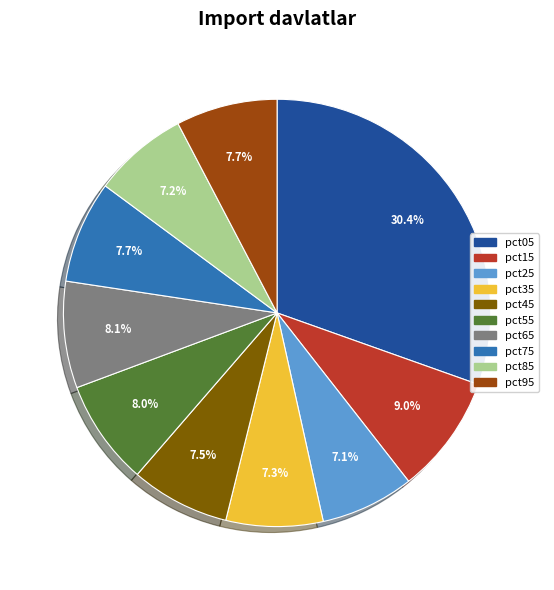

How much of the chart is everything except pct05?

69.6%